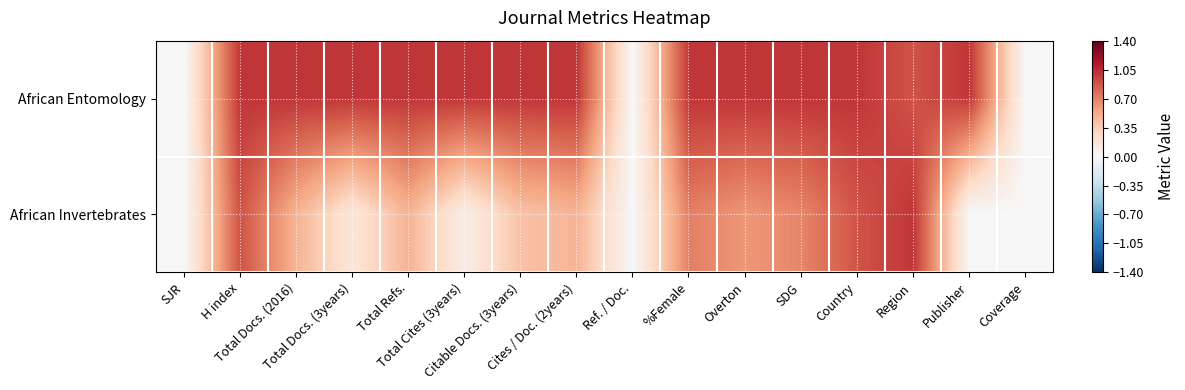

Which has a higher value, SJR or Overton?

Overton